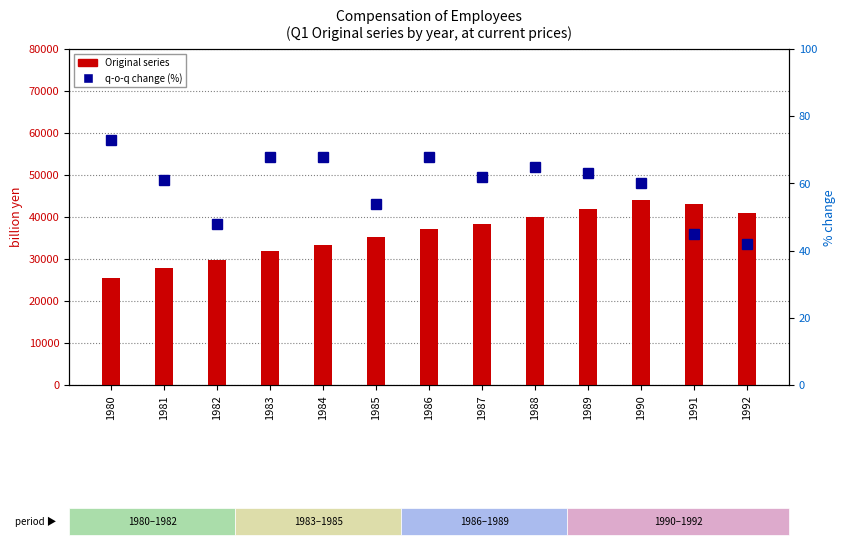

How many values in the q-o-q change (%) series are below 62?

6